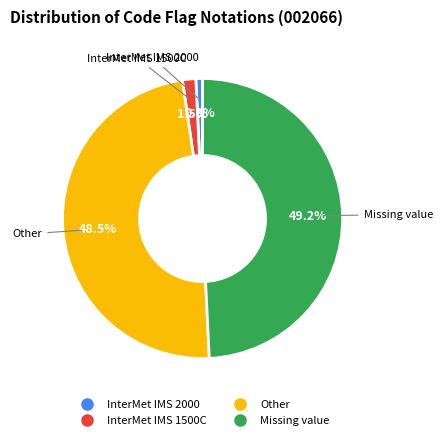

Is the sum of Other and Missing value greater than half?

Yes